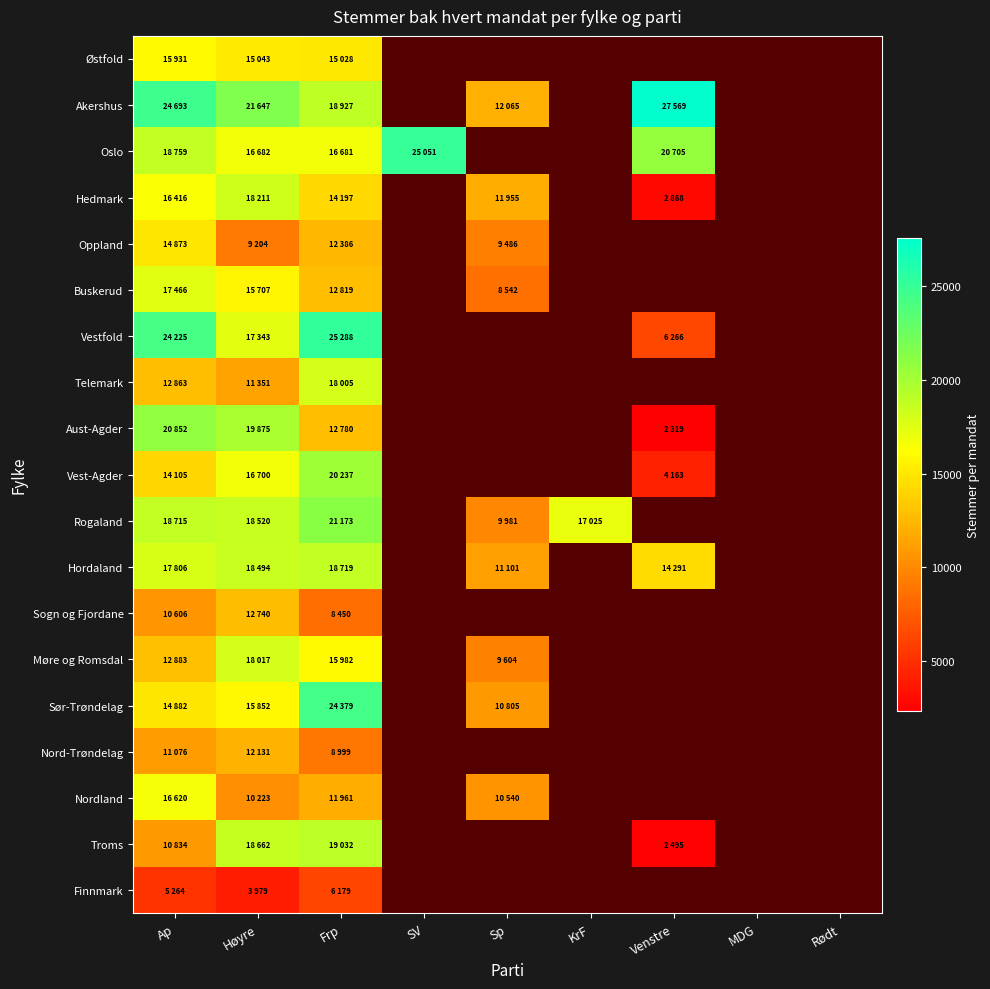

At Frp, list the series in order from largest to smallest.

Vestfold, Sør-Trøndelag, Rogaland, Vest-Agder, Troms, Akershus, Hordaland, Telemark, Oslo, Møre og Romsdal, Østfold, Hedmark, Buskerud, Aust-Agder, Oppland, Nordland, Nord-Trøndelag, Sogn og Fjordane, Finnmark